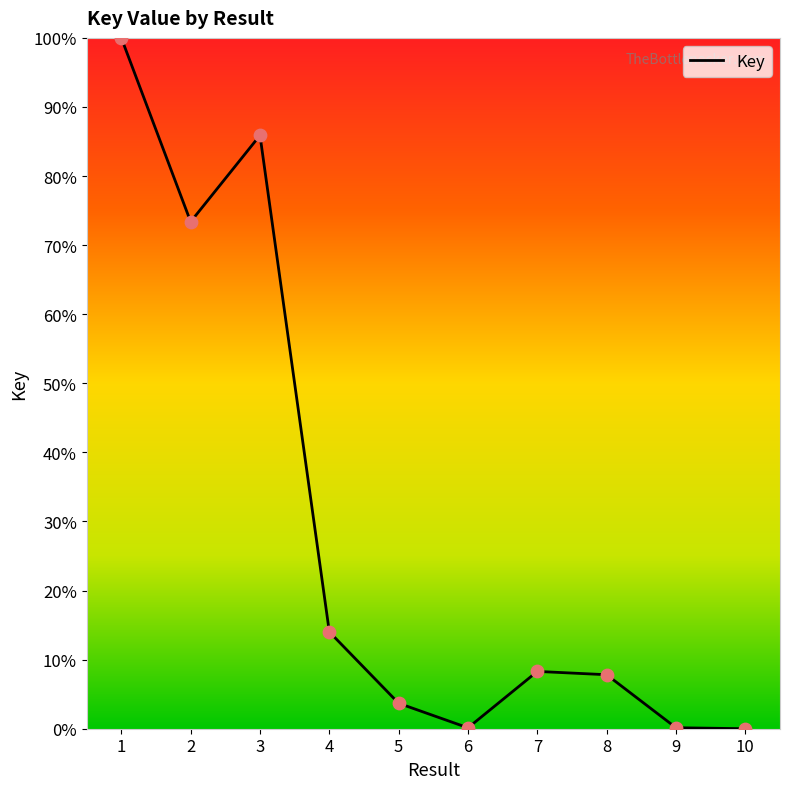

Approximately how many times larger is the value at 1 compared to 2?

1.4